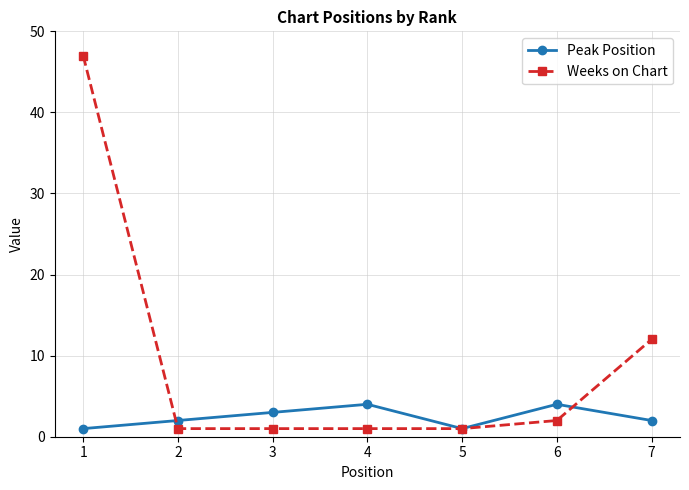

Which series has the widest spread of values?

Weeks on Chart